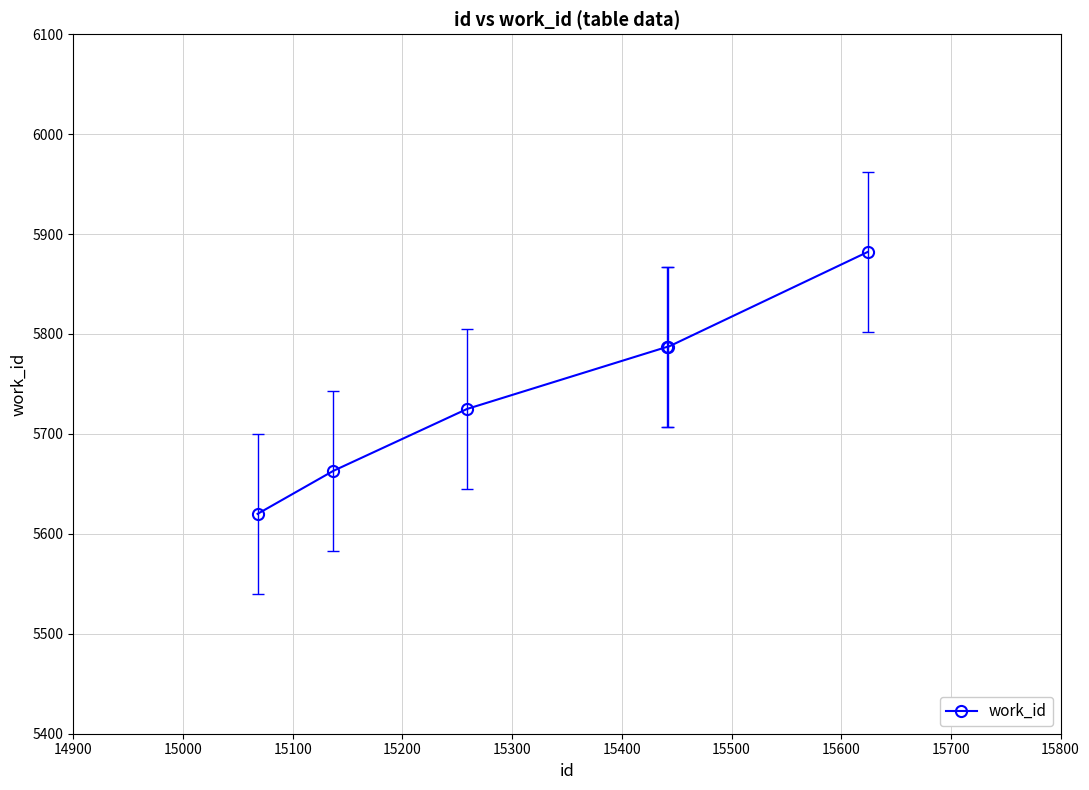

Does the chart have visible grid lines?

Yes